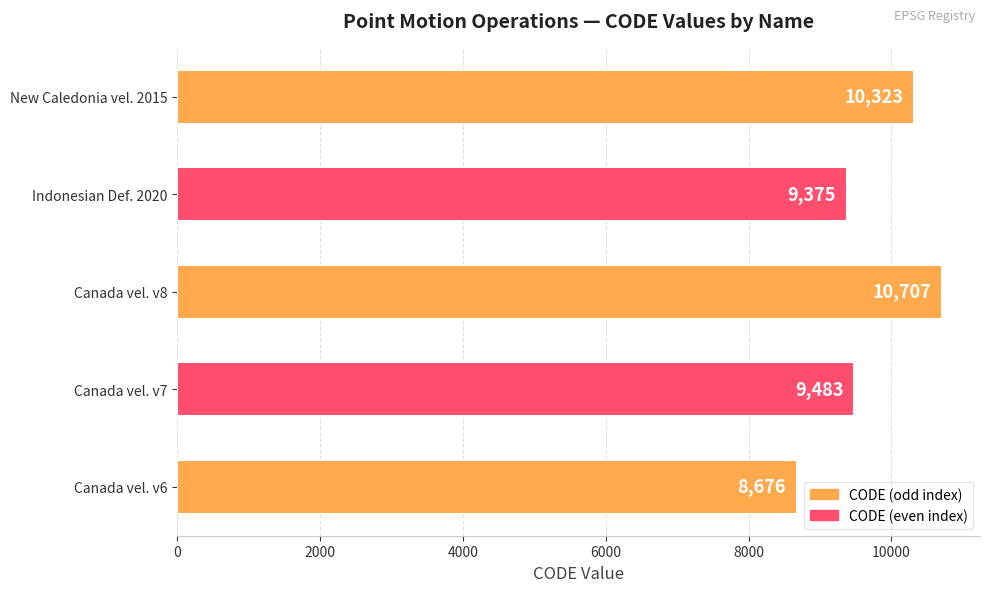

Reading bottom to top, what are all the values shown in this chart?

Canada vel. v6=8676	Canada vel. v7=9483	Canada vel. v8=10707	Indonesian Def. 2020=9375	New Caledonia vel. 2015=10323